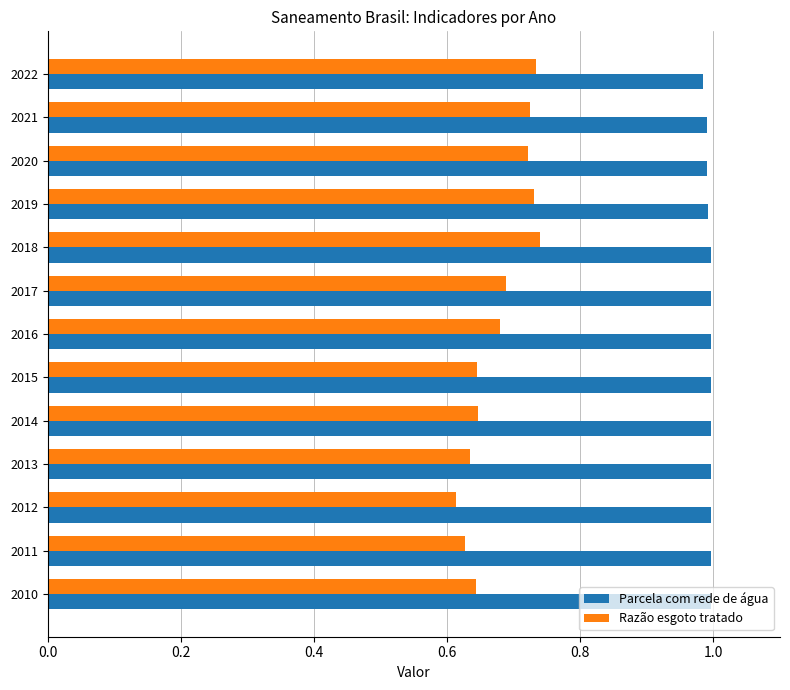

The value of Parcela com rede de água at 2019 is 1.0. True or false?

True